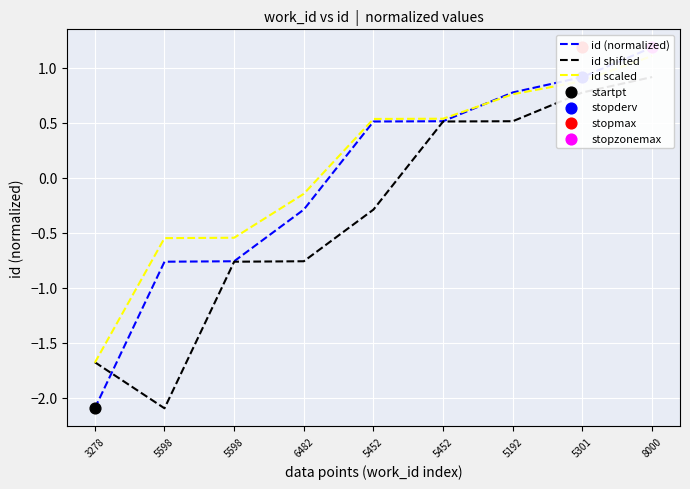

Which series has the widest spread of Y values?

id (normalized)